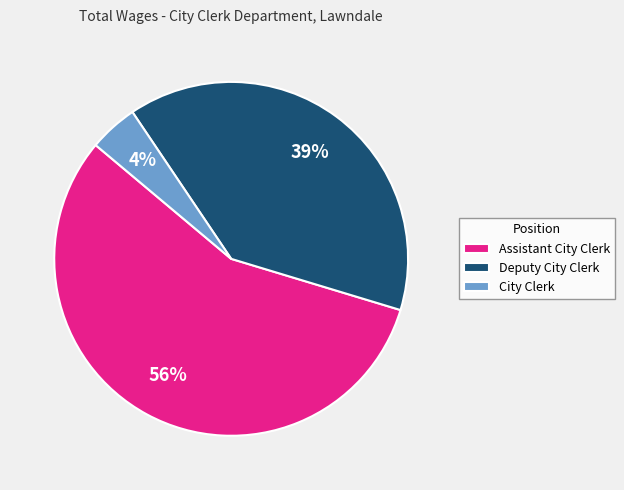

Which category has the smallest portion of the pie?

City Clerk